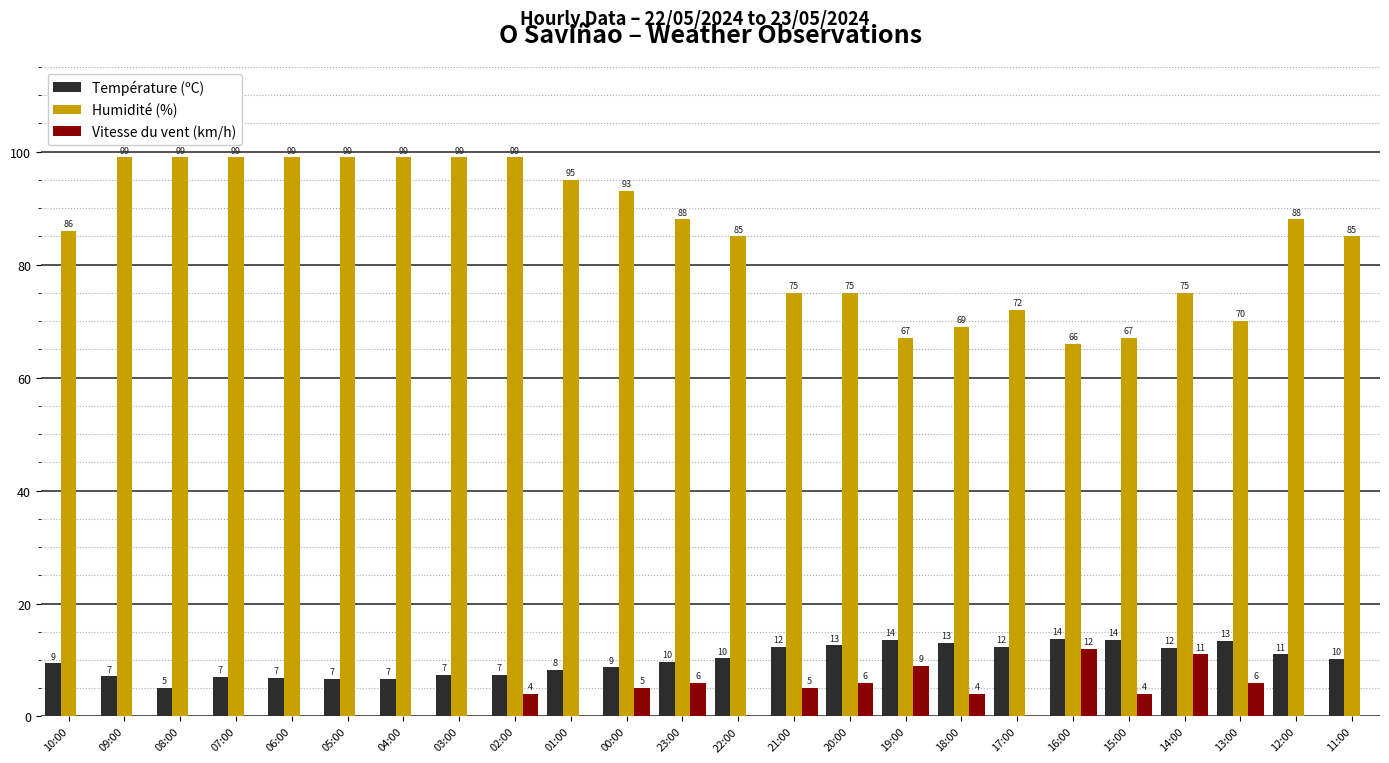

Which series has the largest range (max minus min)?

Humidité (%)